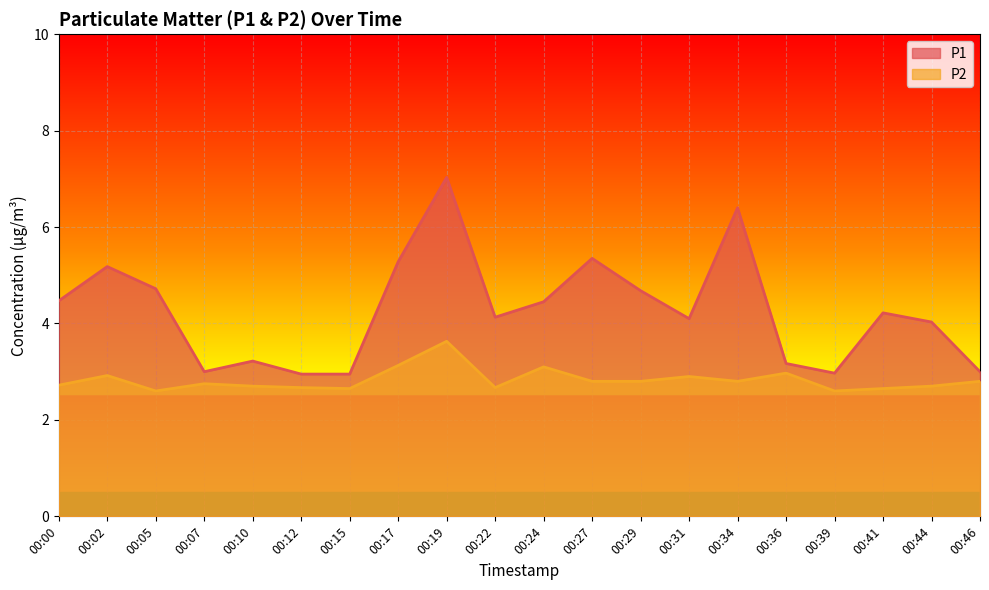

At how many categories does at least one series exceed 5?

5